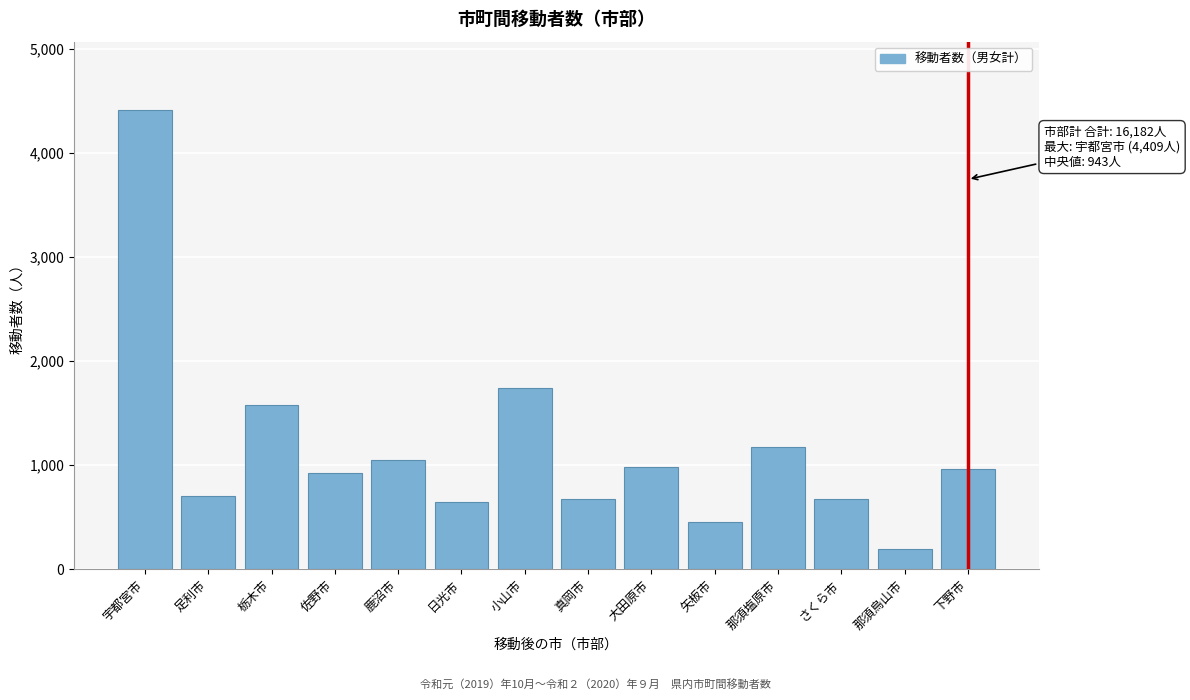

What is the difference between the second highest and minimum values?

1555